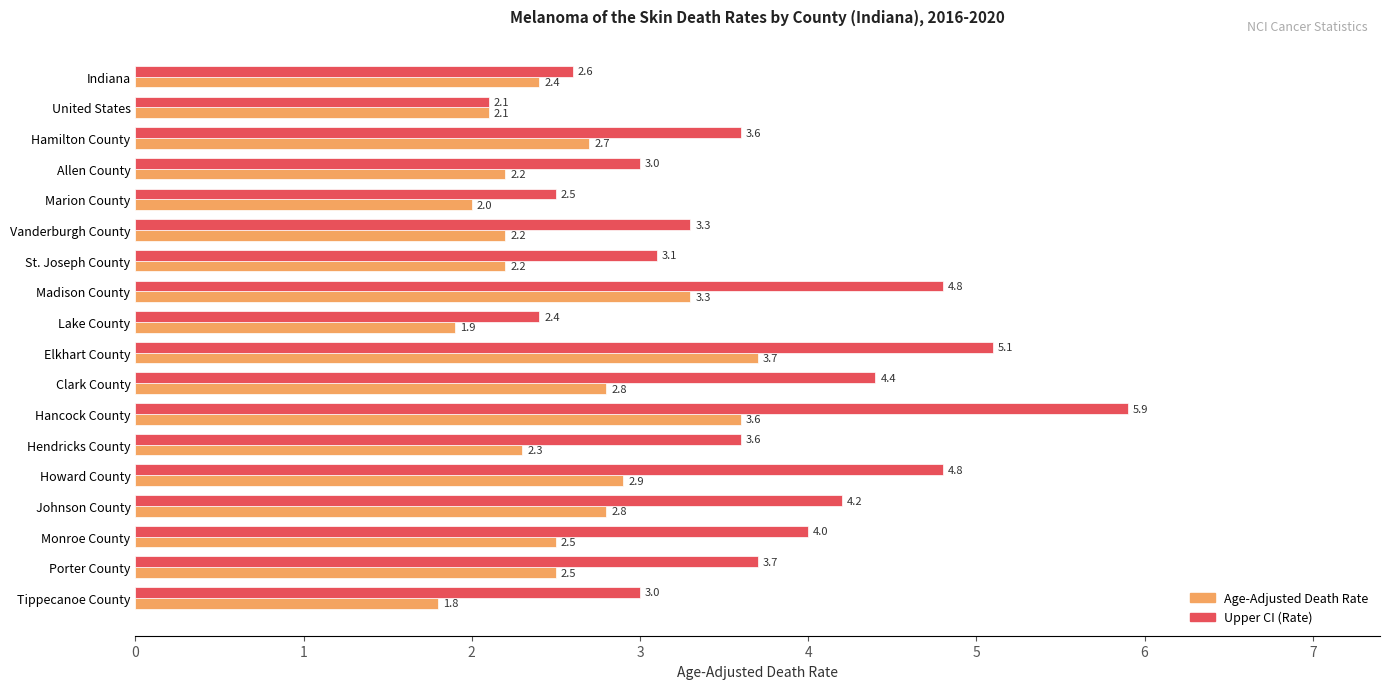

The Age-Adjusted Death Rate series shows 1.3 at Johnson County. True or false?

False